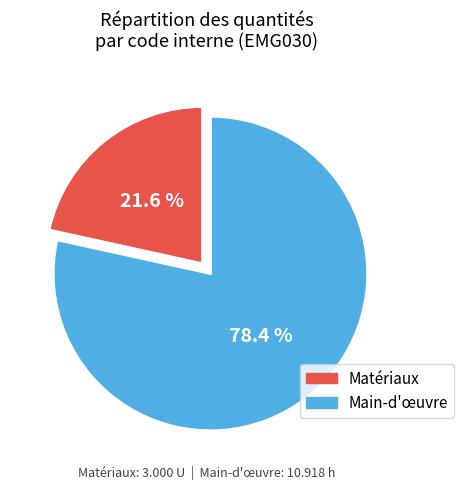

Which slice is the smallest?

Matériaux